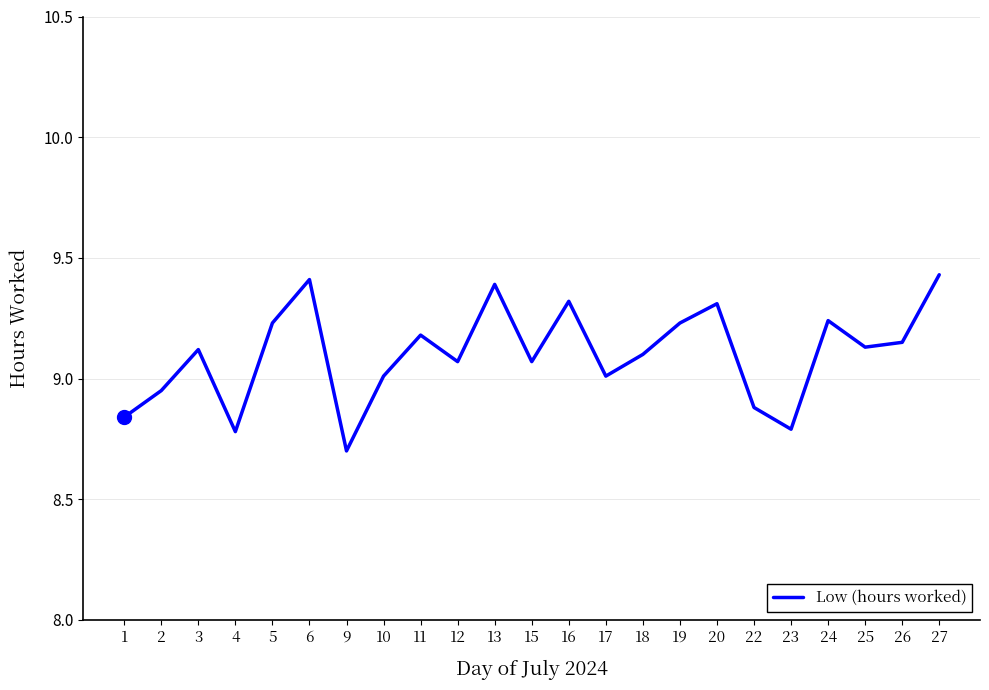

Is it true that the value at 19 is 15.3?

False